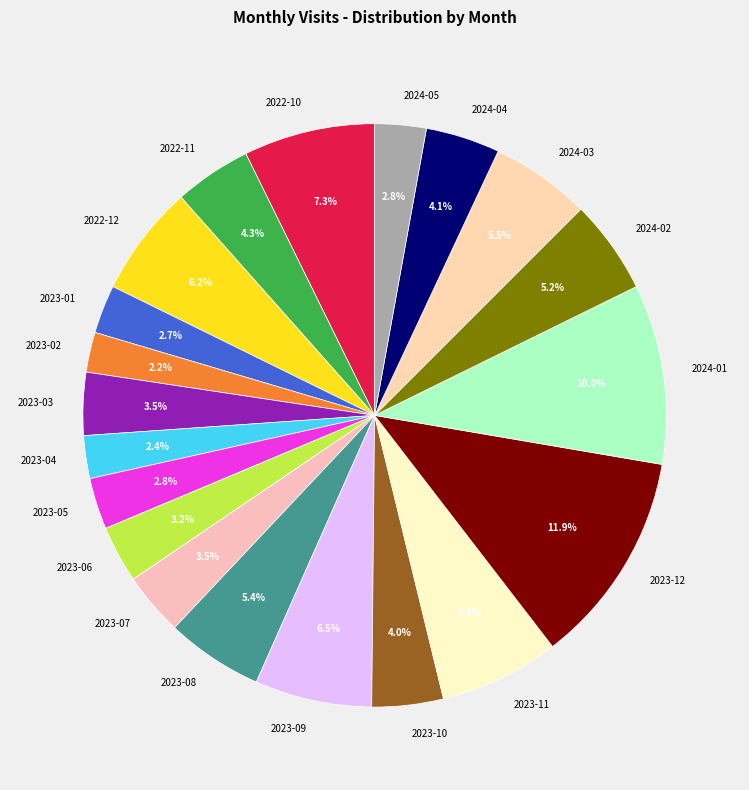

Between 2023-12 and 2024-03, which is larger?

2023-12